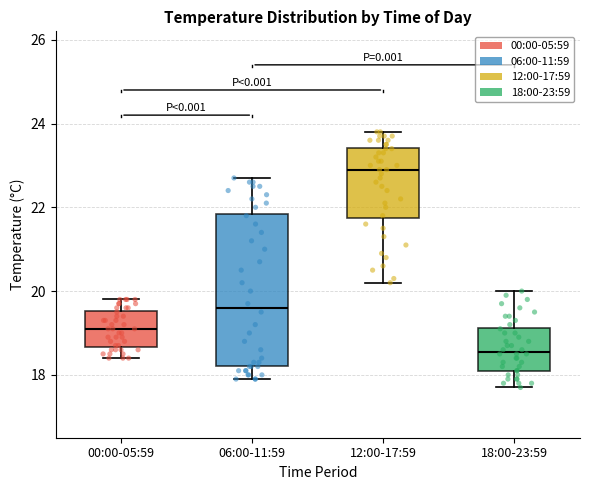

Which box is the tallest, from its lower edge to its upper edge?

06:00-11:59